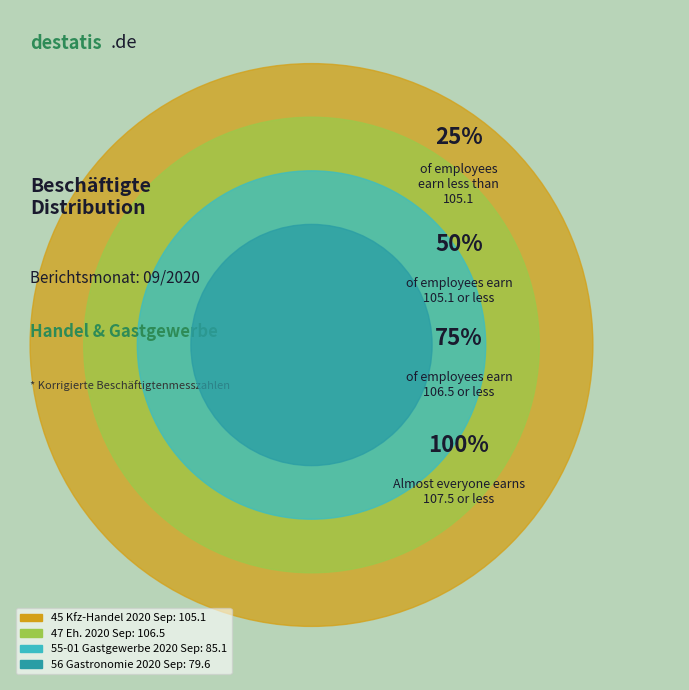

How many segments does this pie chart have?

4